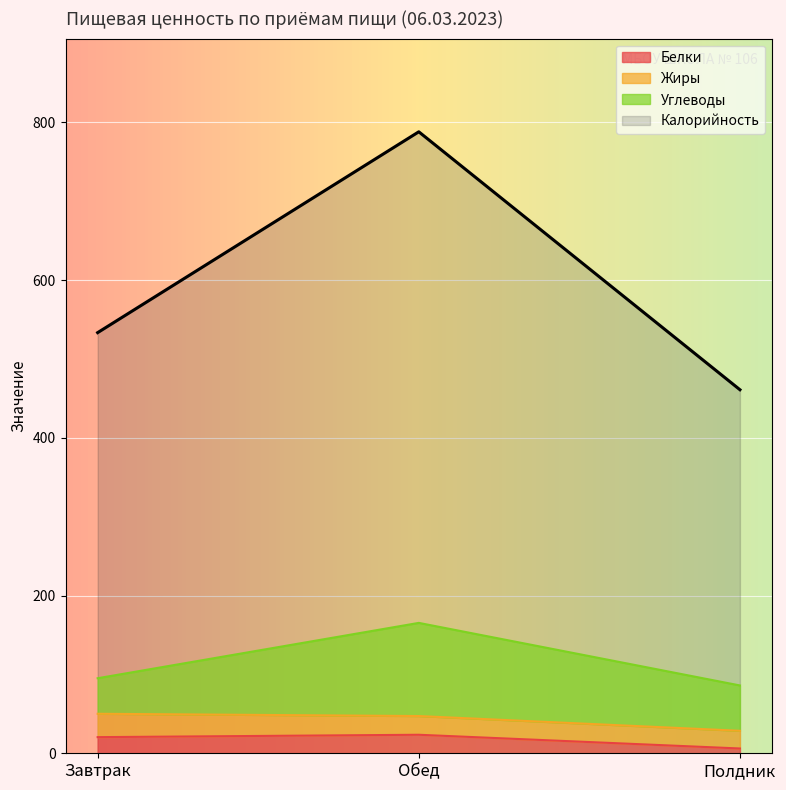

What is the highest value of the Белки series?

23.5